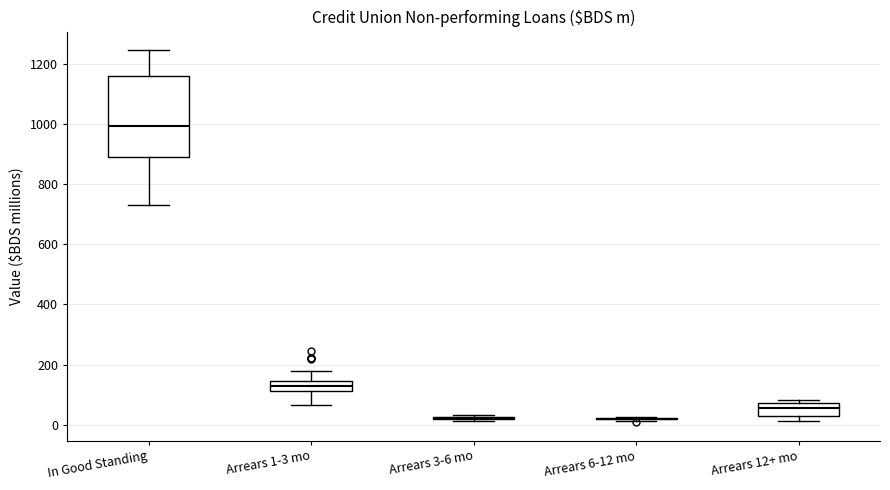

Reading left to right, read every box against the y-axis: the position of its median line, the range the box covers, and the ends of its whiskers. The values are not printed on the chart, so give them approximately, as read against the axis.

In Good Standing: median 1000, box 880 to 1160, whiskers 740 to 1240
Arrears 1-3 mo: median 120 (inside the box), box 120 to 140, whiskers 60 to 180
Arrears 3-6 mo: box collapsed to a line at 20, whiskers 20 to 40
Arrears 6-12 mo: box collapsed to a line at 20, whiskers 20 to 20
Arrears 12+ mo: median 60, box 40 to 80, whiskers 20 to 80 (just above the box's upper edge)